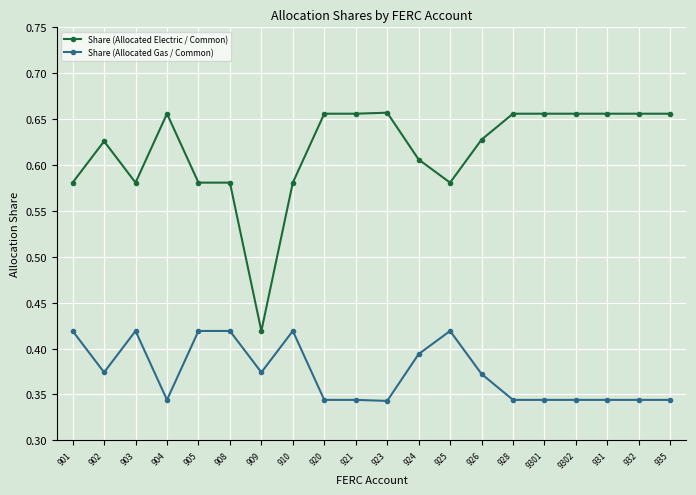

What are all the series names shown in the legend?

Share (Allocated Electric / Common), Share (Allocated Gas / Common)